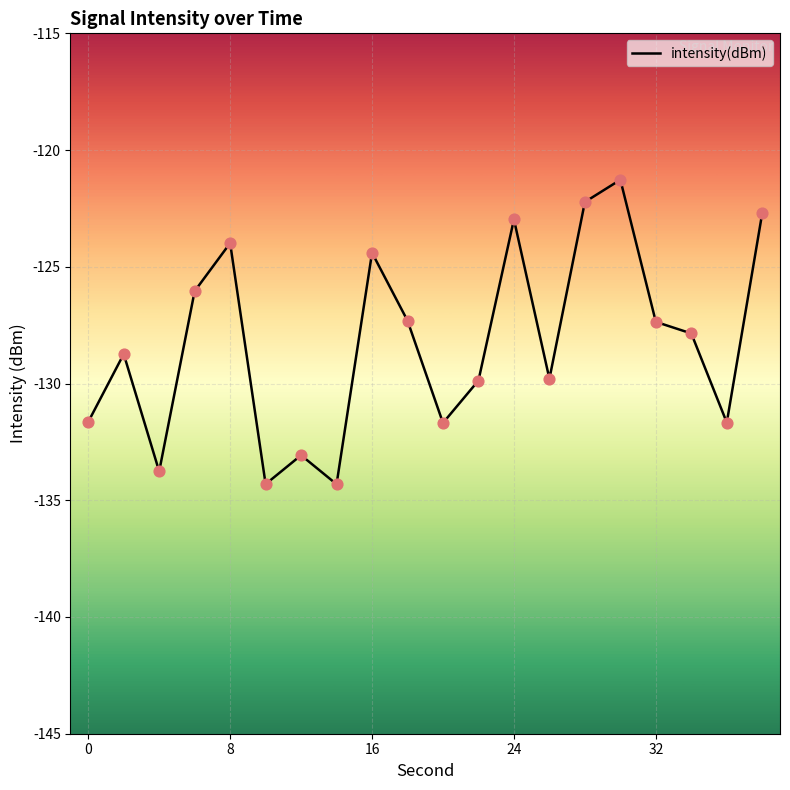

What is the maximum value shown in the chart?

-121.3